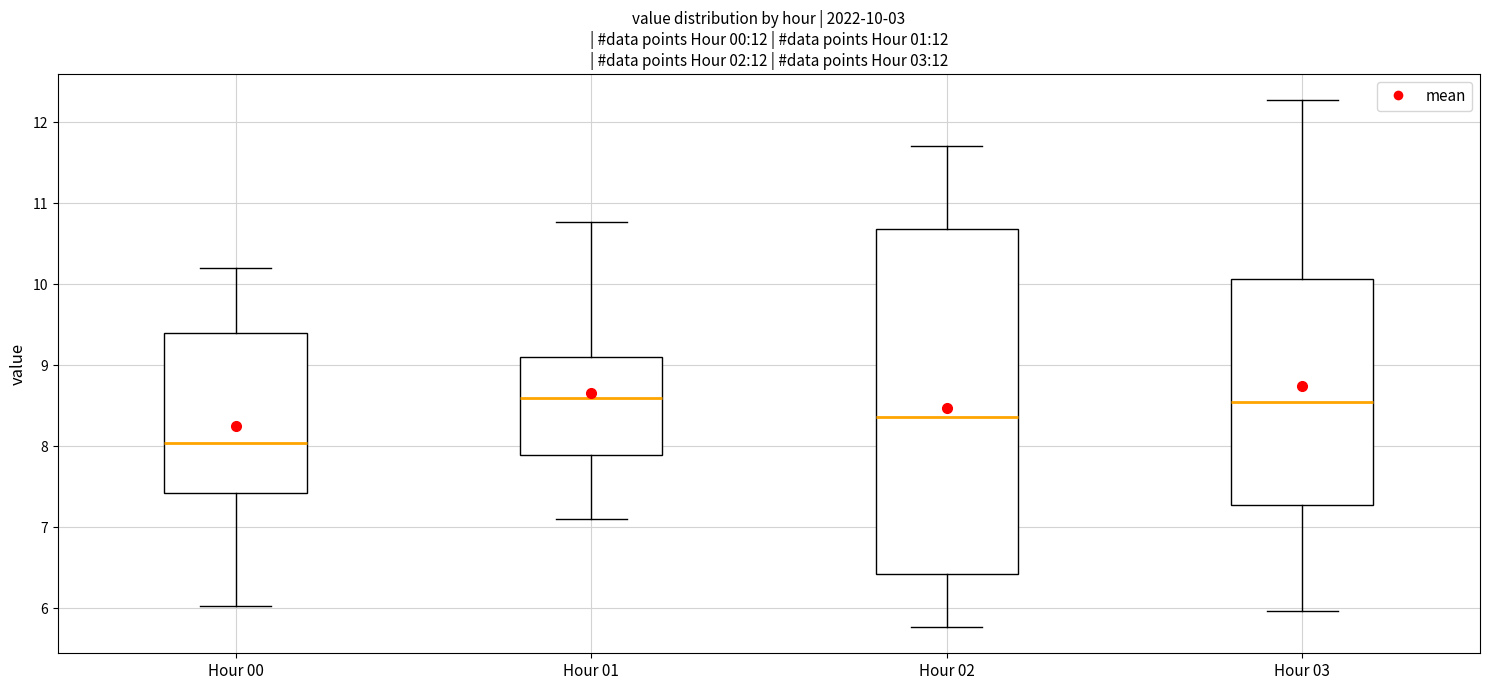

Comparing the boxes themselves (not the whiskers), which one is the tallest?

Hour 02